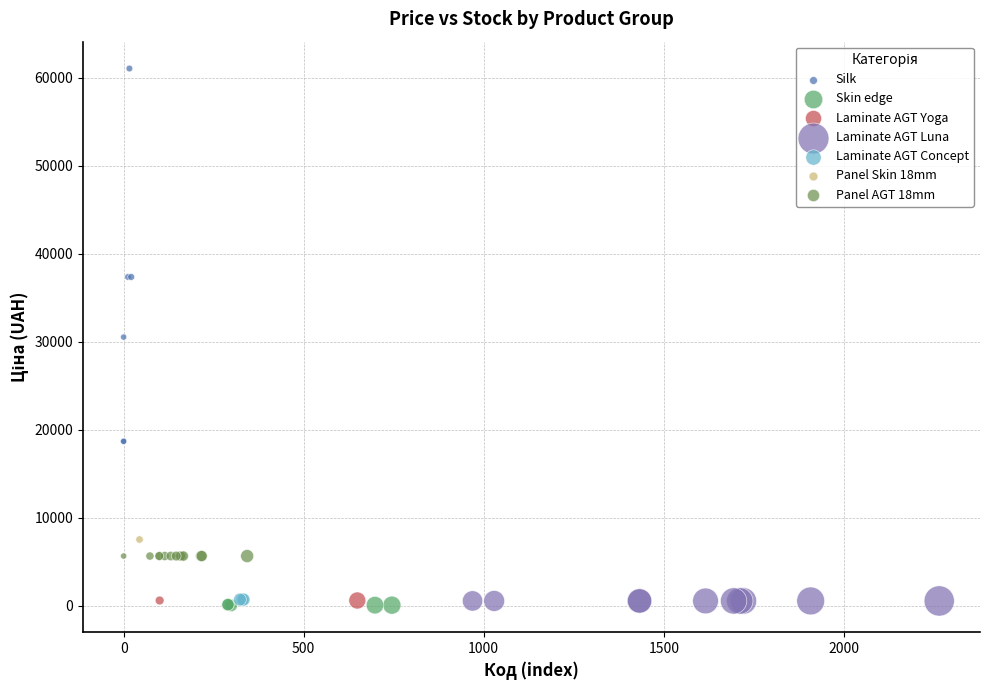

What are all the series names shown in the legend?

Silk, Skin edge, Laminate AGT Yoga, Laminate AGT Luna, Laminate AGT Concept, Panel Skin 18mm, Panel AGT 18mm